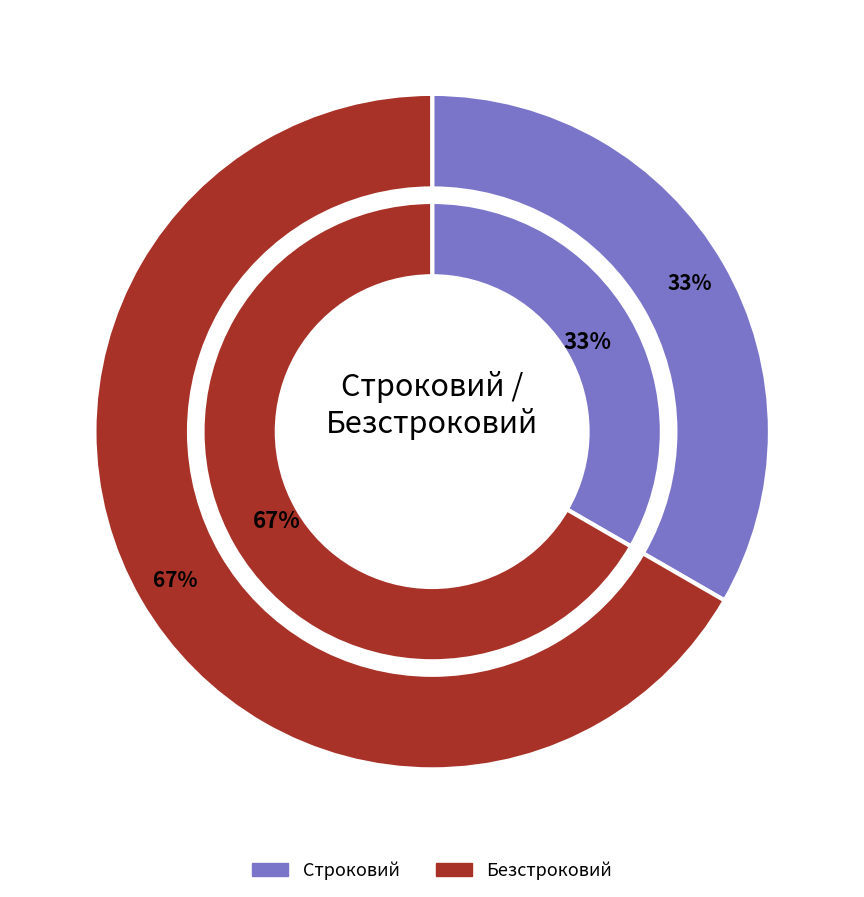

The Безстроковий slice represents 55% of the pie. True or false?

False